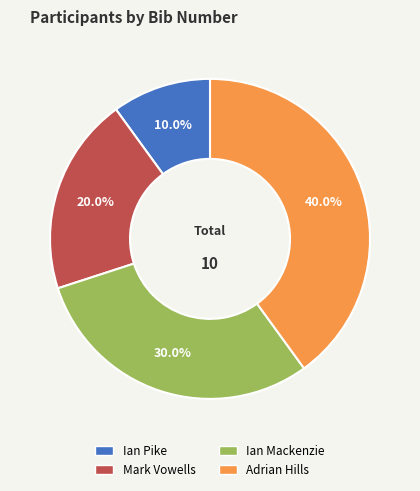

What is the ratio of the value at Mark Vowells to the value at Ian Pike?

2.0